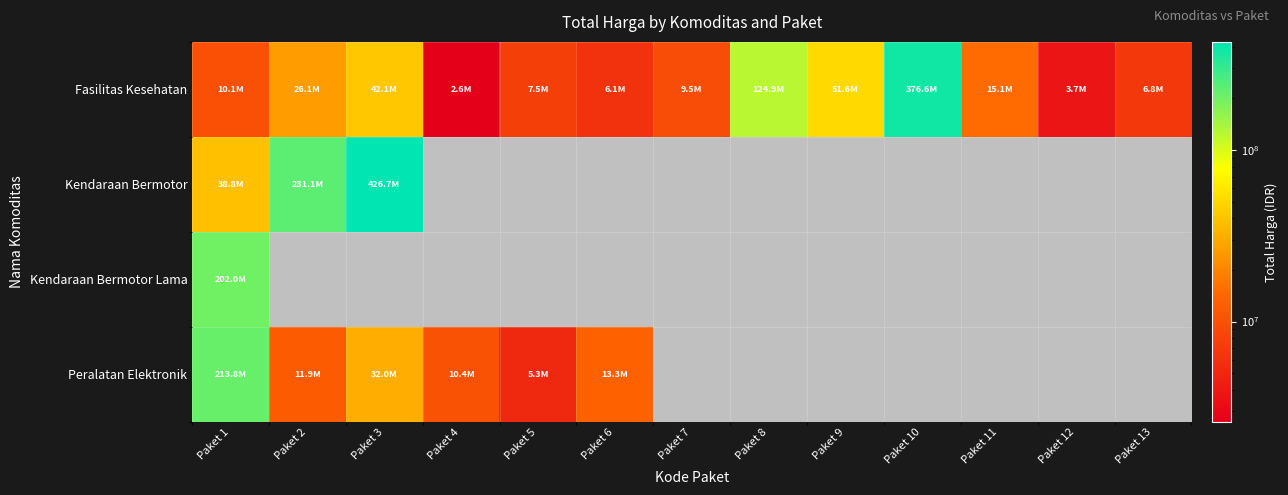

Which has a higher value, Paket 5 or Paket 10?

Paket 10